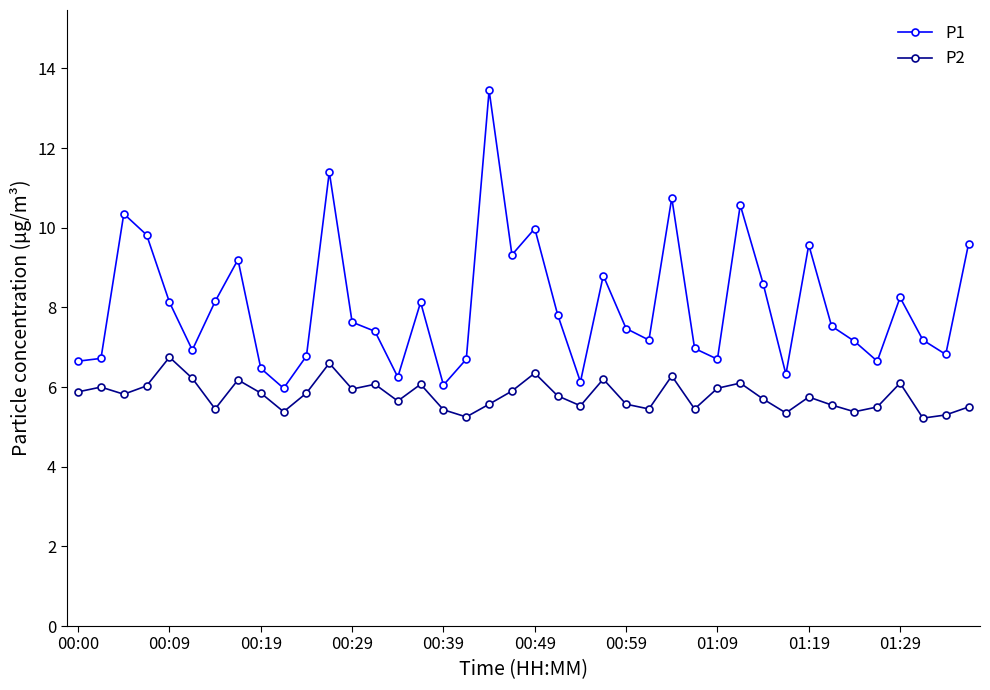

What is the difference between the second highest and minimum values in the P1 series?

5.4